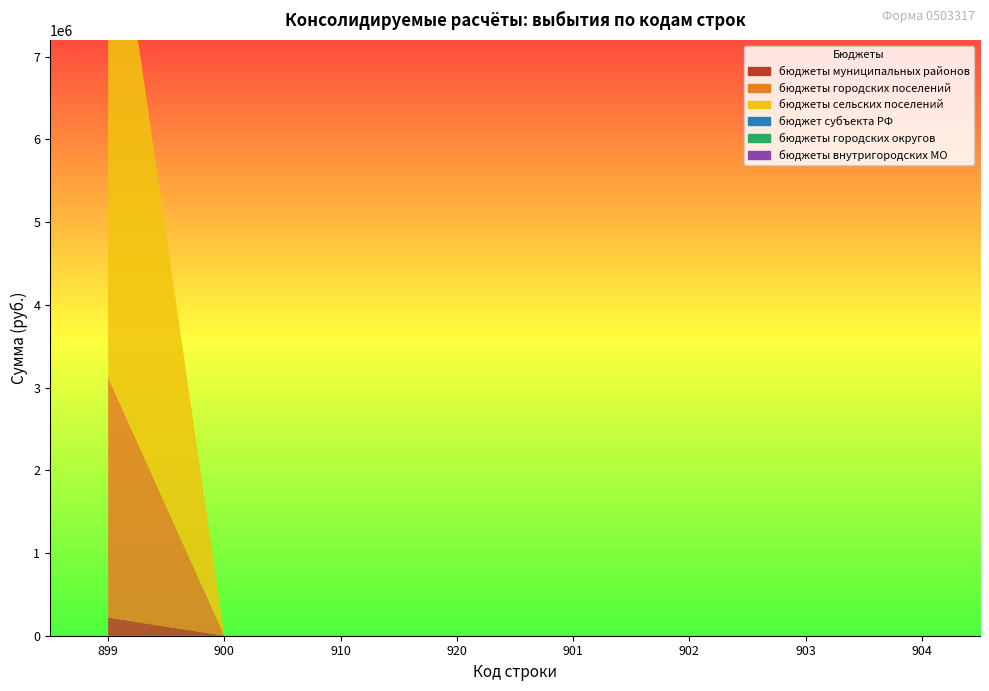

Reading left to right, what are all the values shown in this chart?

бюджеты муниципальных районов: 899=219603.3	900=0.0	910=0.0	920=0.0	901=0.0	902=0.0	903=0.0	904=0.0
бюджеты городских поселений: 899=2903816.0	900=0.0	910=0.0	920=0.0	901=0.0	902=0.0	903=0.0	904=0.0
бюджеты сельских поселений: 899=6563850.0	900=0.0	910=0.0	920=0.0	901=0.0	902=0.0	903=0.0	904=0.0
бюджет субъекта РФ: 899=0.0	900=0.0	910=0.0	920=0.0	901=0.0	902=0.0	903=0.0	904=0.0
бюджеты городских округов: 899=0.0	900=0.0	910=0.0	920=0.0	901=0.0	902=0.0	903=0.0	904=0.0
бюджеты внутригородских МО: 899=0.0	900=0.0	910=0.0	920=0.0	901=0.0	902=0.0	903=0.0	904=0.0